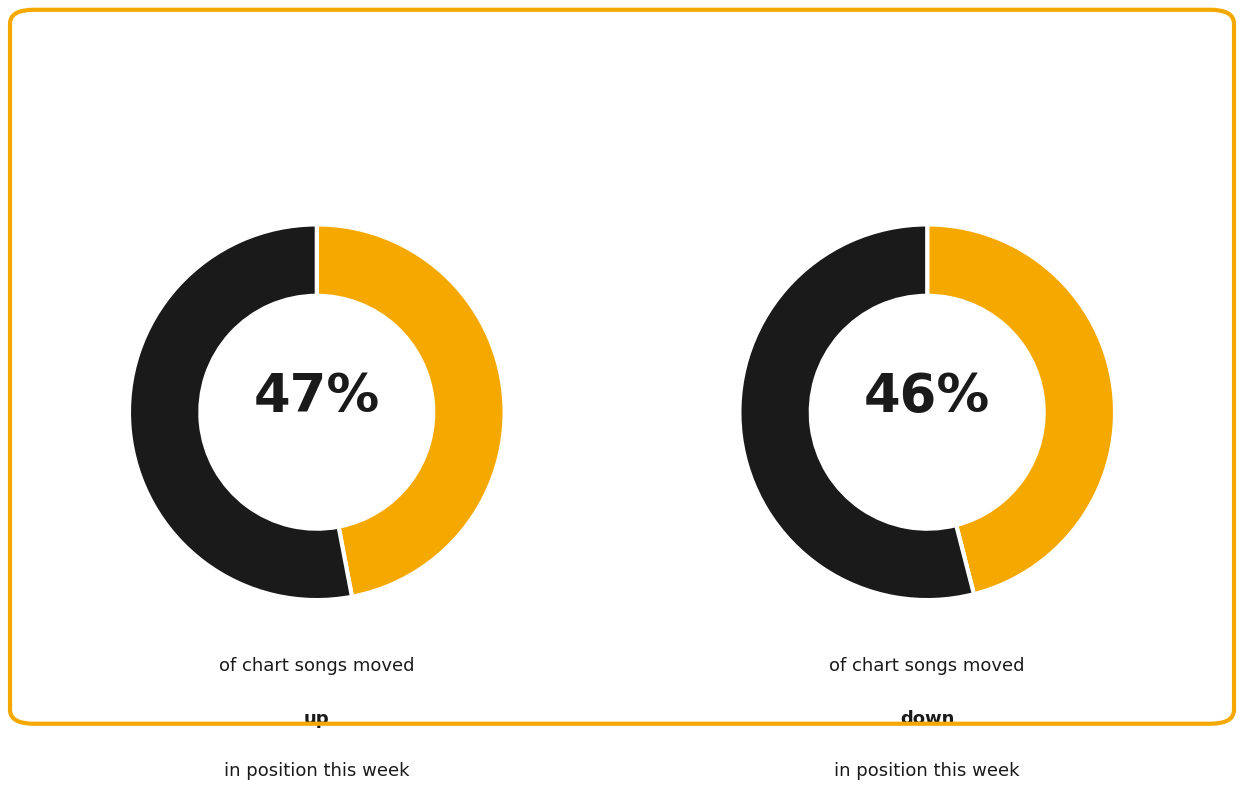

What percentage do down and - together represent?

53.0%